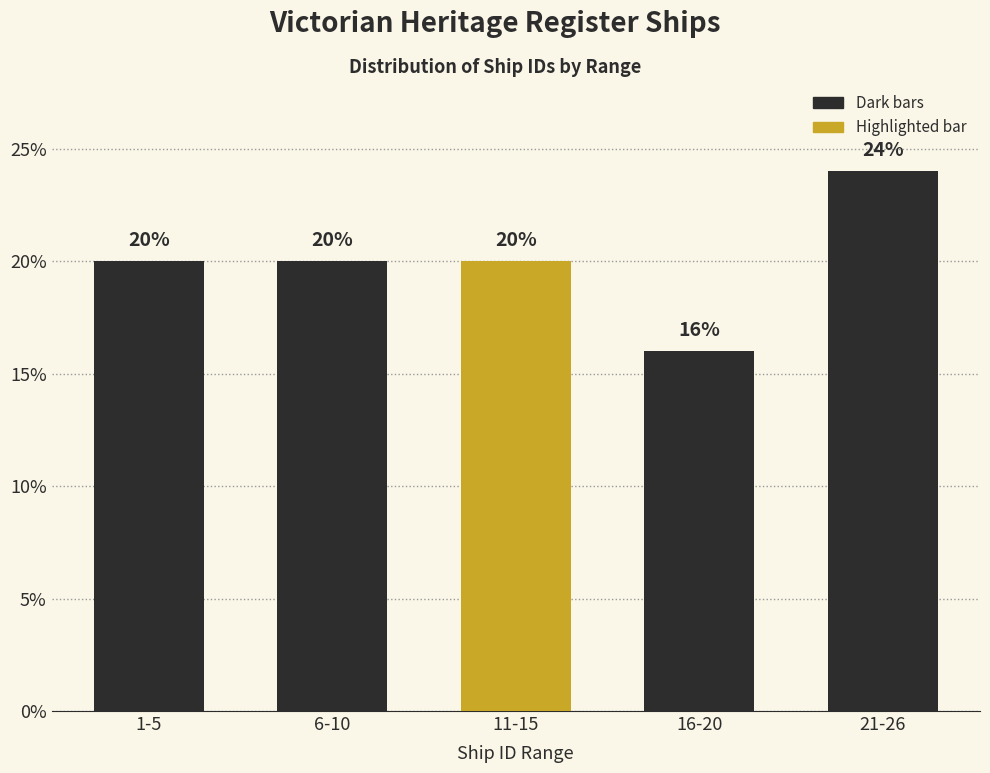

Reading left to right, transcribe all the data shown in this chart.

20	20	20	16	24